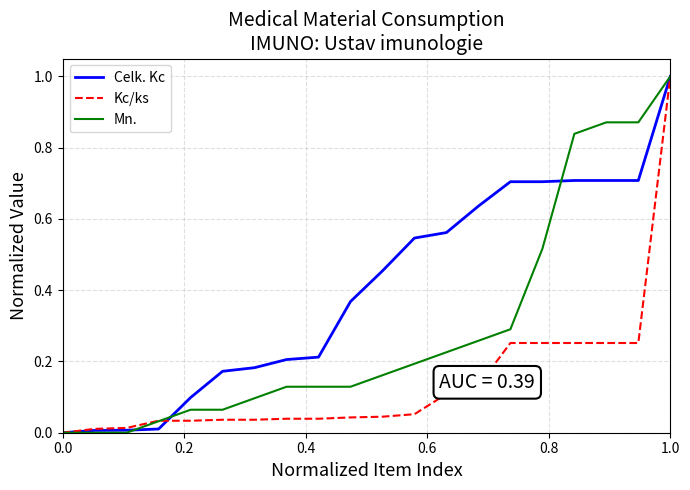

Rank the series by their average value, from highest to lowest.

Celk. Kc, Mn., Kc/ks